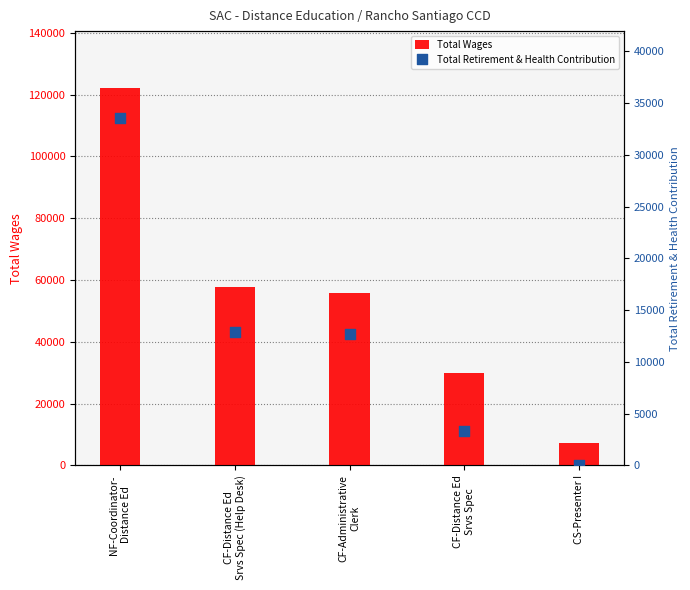

Is the value of Total Wages at CF-Distance Ed
Srvs Spec (Help Desk) greater than the value of Total Retirement & Health Contribution at CF-Distance Ed
Srvs Spec (Help Desk)?

Yes